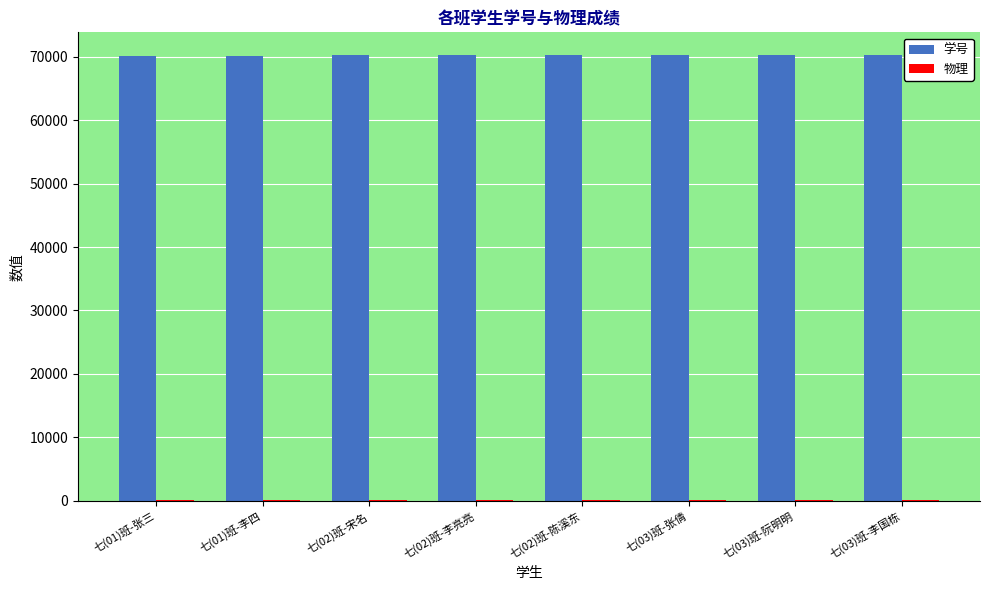

What is the maximum value shown in the chart?

70303